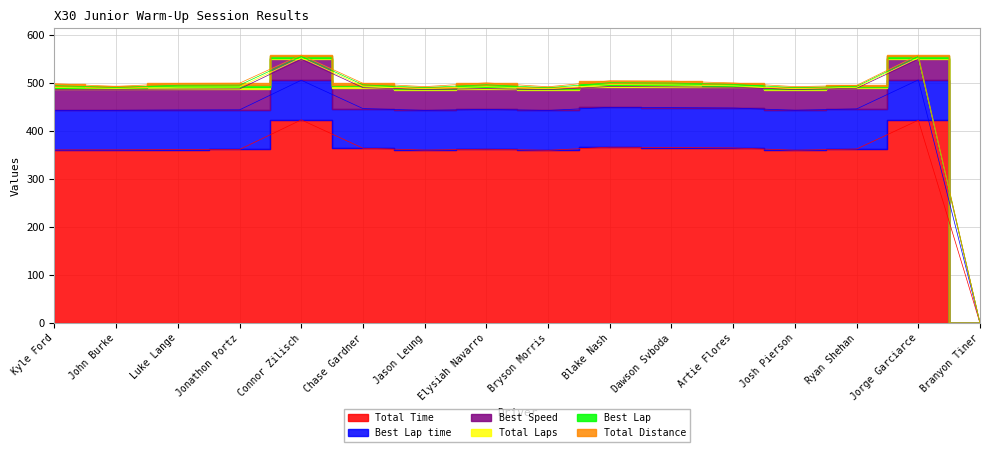

At which category does Total Time reach its first local peak?

Connor Zilisch